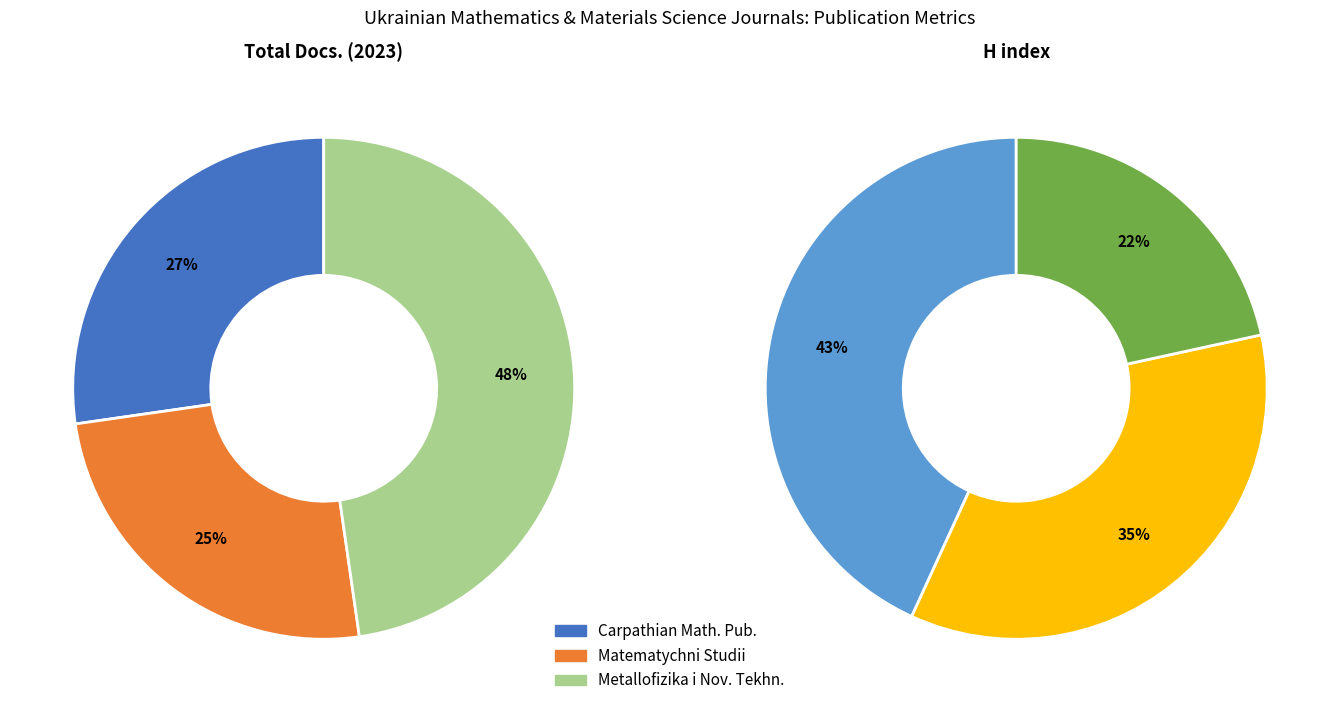

Do Metallofizika i Noveishie Tekhnologii and Carpathian Mathematical Publications together represent more than half of the pie?

Yes